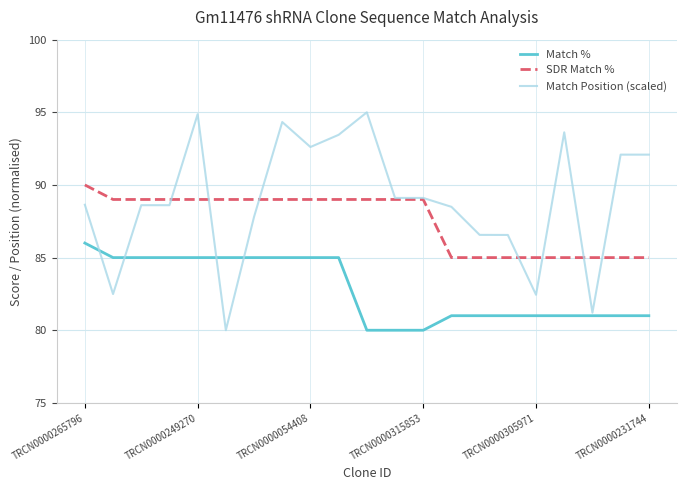

What are all the series names shown in the legend?

Match %, SDR Match %, Match Position (scaled)